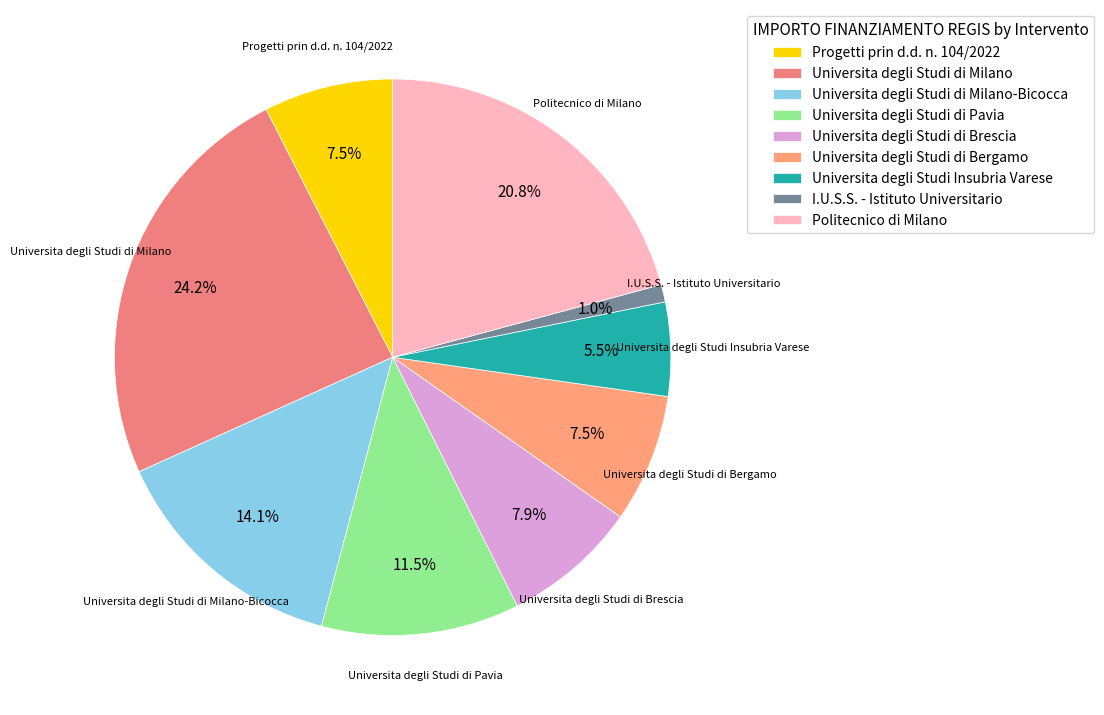

Count the number of slices in the pie.

9